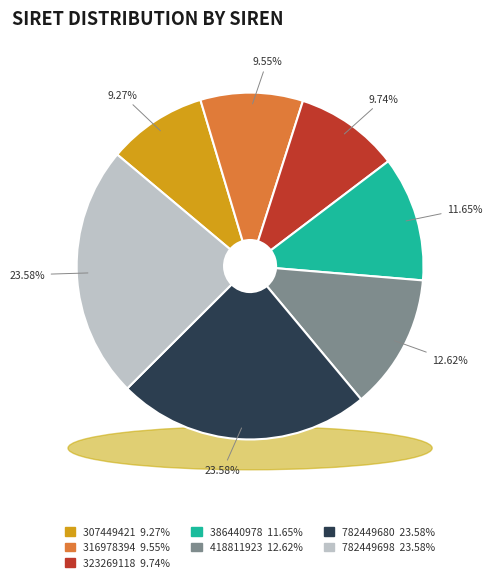

What is the total percentage of 782449680 and 307449421?

32.8%